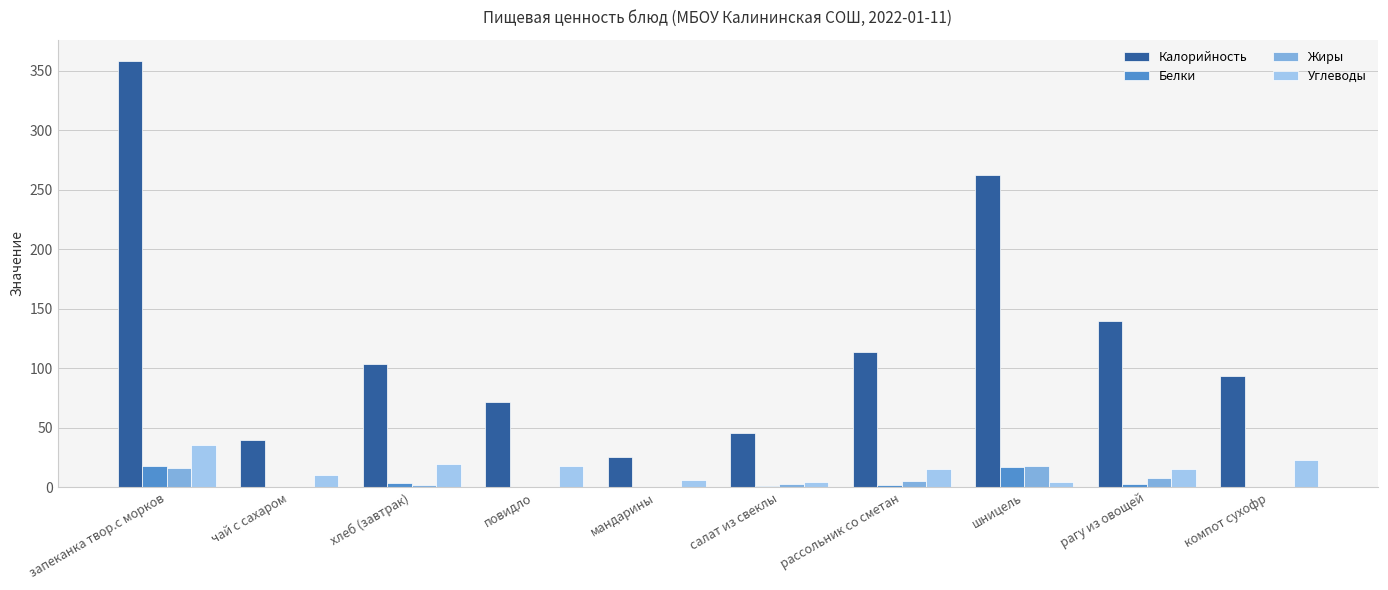

Which series has the largest range (max minus min)?

Калорийность